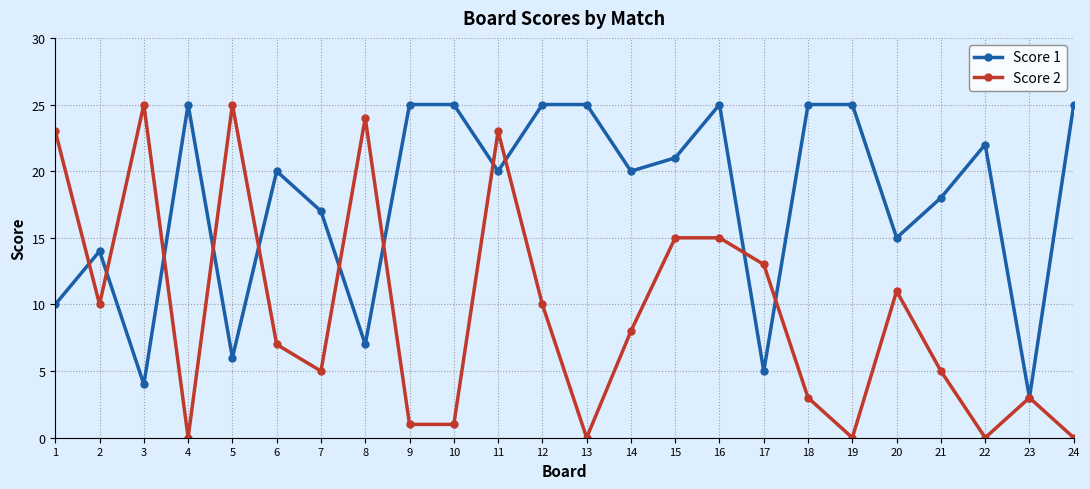

What is the value of the Score 2 point at the 5th from the left?

25